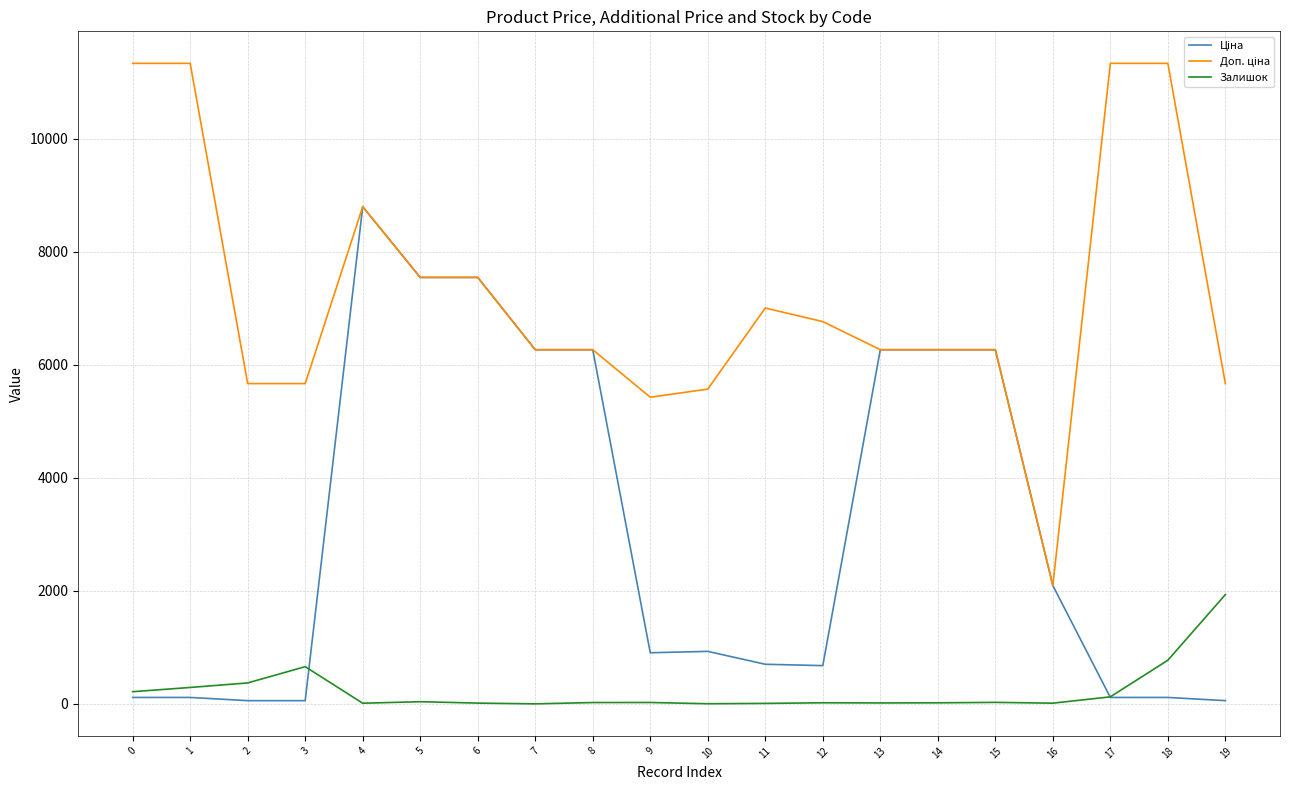

At which category is the sum across all series the highest?

4